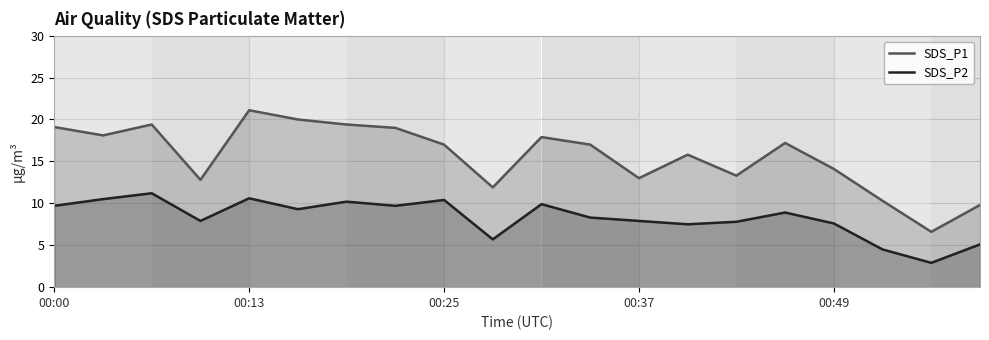

The value of SDS_P1 at 00:37 is 13.0. True or false?

True